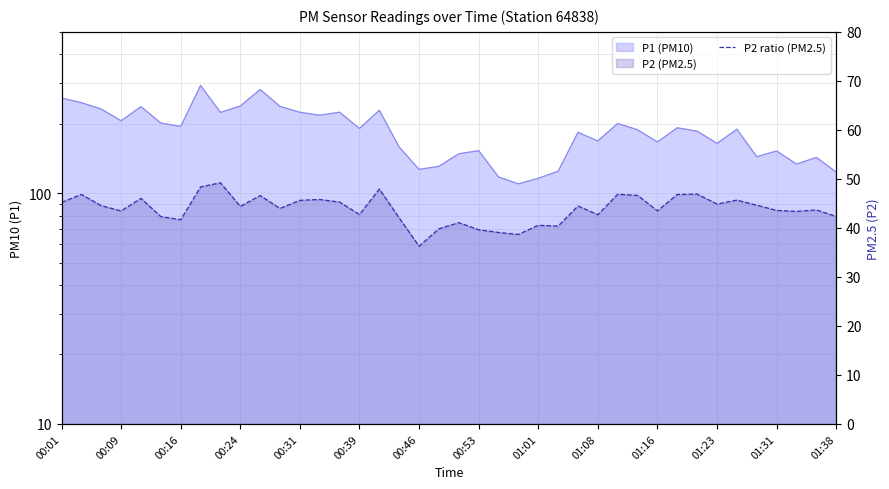

Between 29 and 15, which is larger?

29